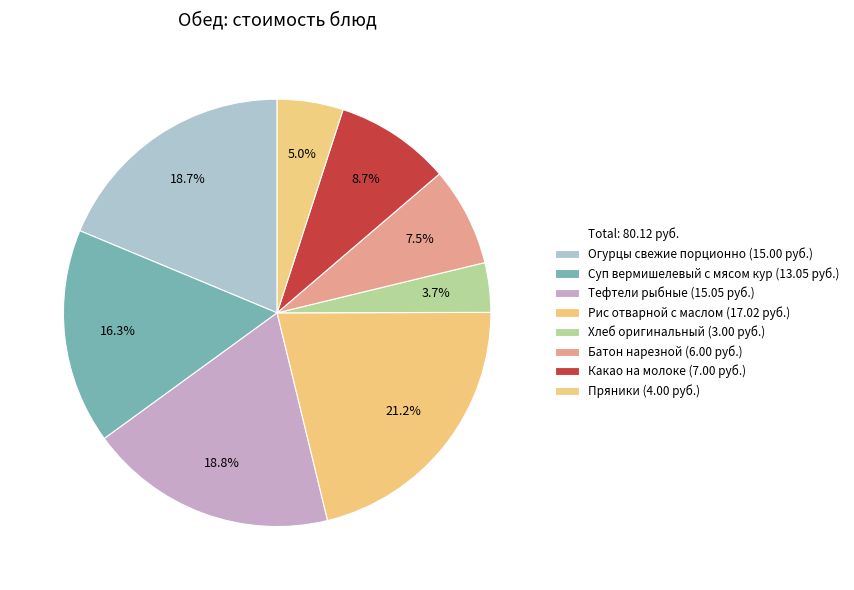

How many segments does this pie chart have?

8